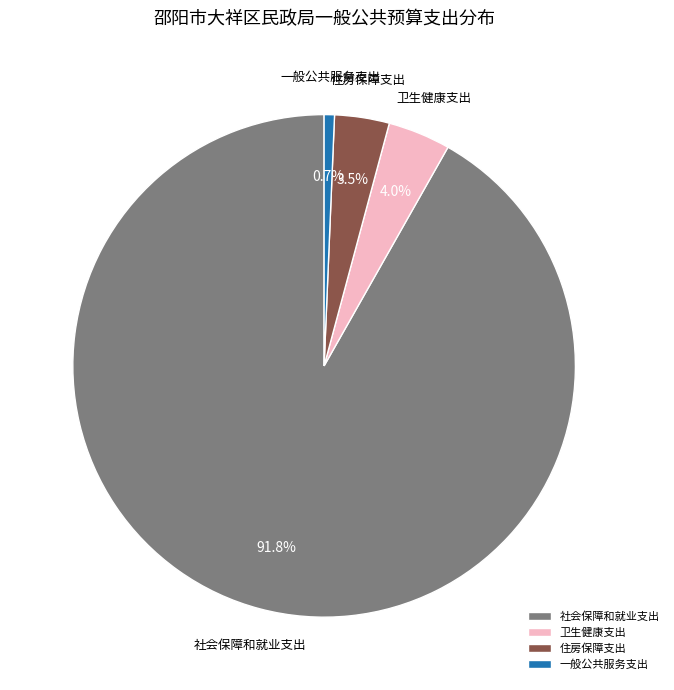

Is the sum of 社会保障和就业支出 and 一般公共服务支出 greater than half?

Yes